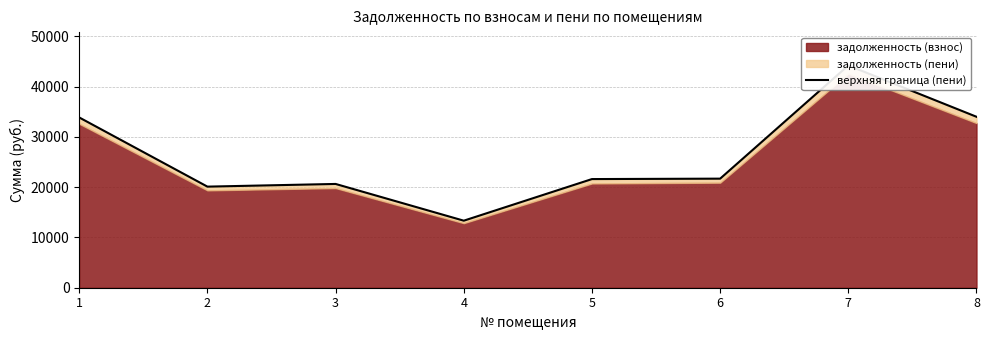

List the labels in order of value, smallest first.

4, 2, 3, 5, 6, 1, 8, 7